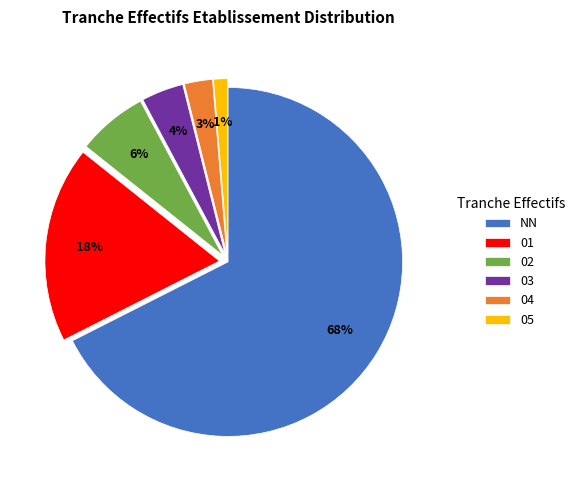

True or false: NN accounts for 68% of the total.

True